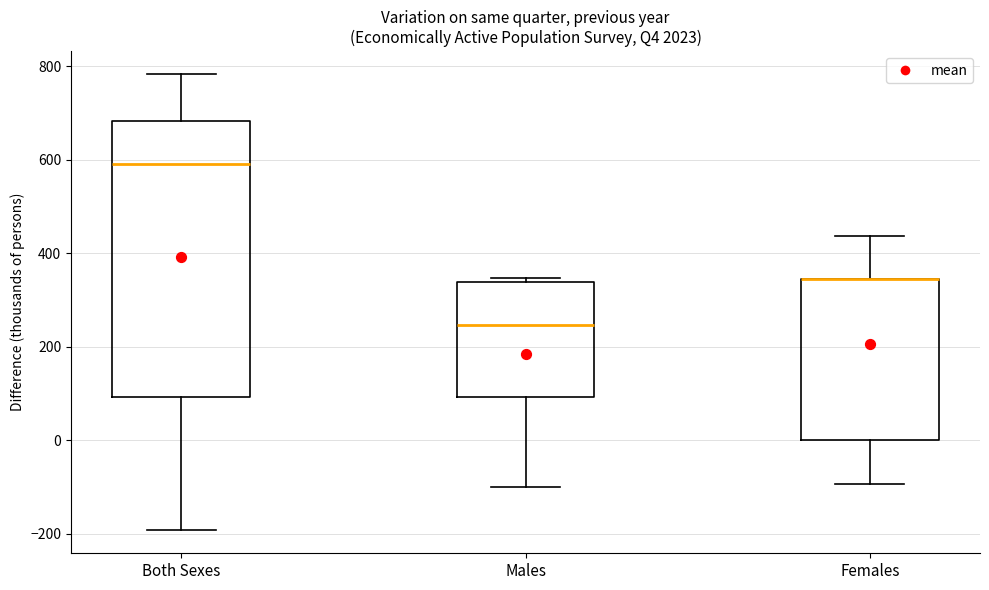

Reading left to right, read every box against the y-axis: the position of its median line, the range the box covers, and the ends of its whiskers. The values are not printed on the chart, so give them approximately, as read against the axis.

Both Sexes: median 580, box 100 to 680, whiskers -200 to 780
Males: median 240, box 100 to 340, whiskers -100 to 340 (just above the box's upper edge)
Females: median 340 (drawn on the box's upper edge), box 0 to 340, whiskers -100 to 440